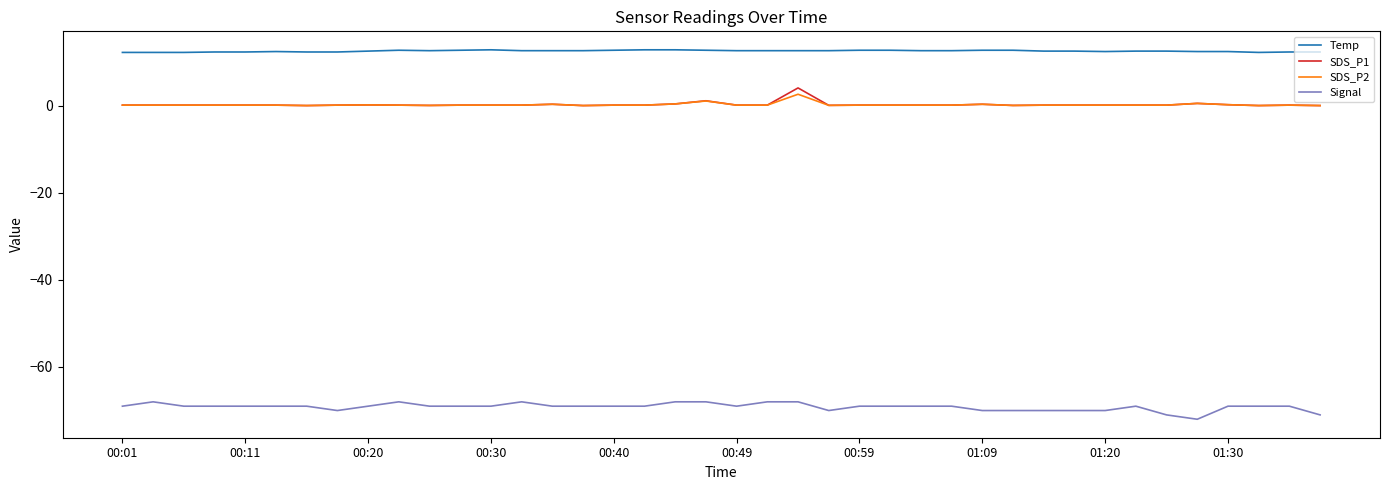

What is the difference between the second highest and minimum values in the Temp series?

0.6